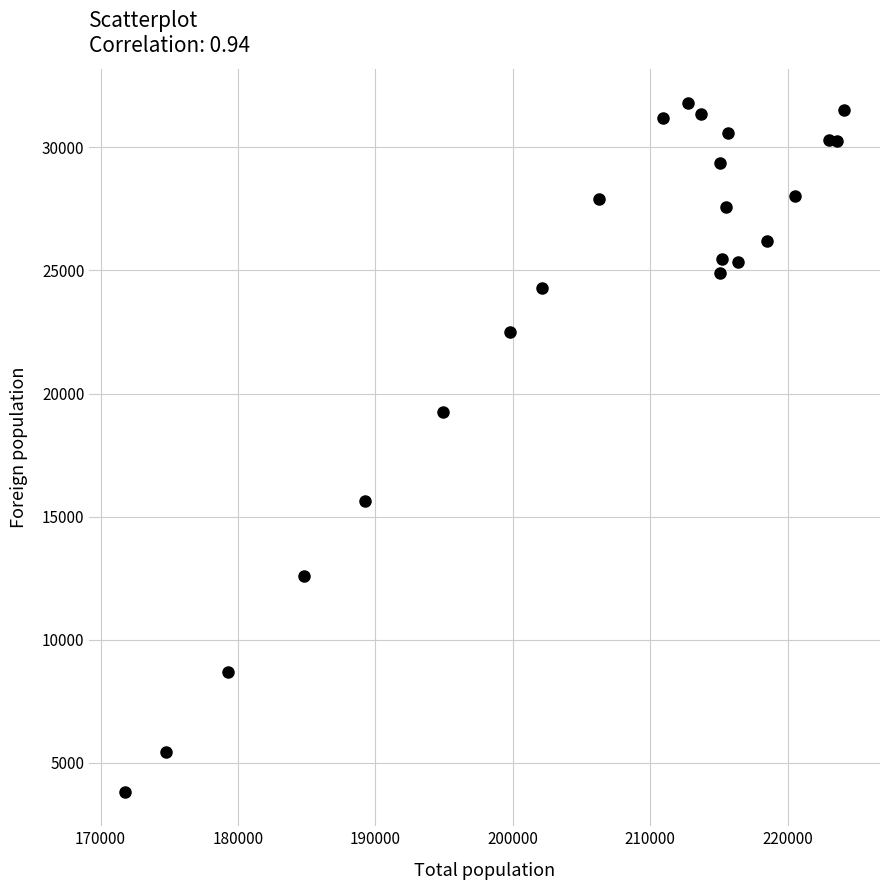

What Y value in the scatter plot is closest to 17803?

19271